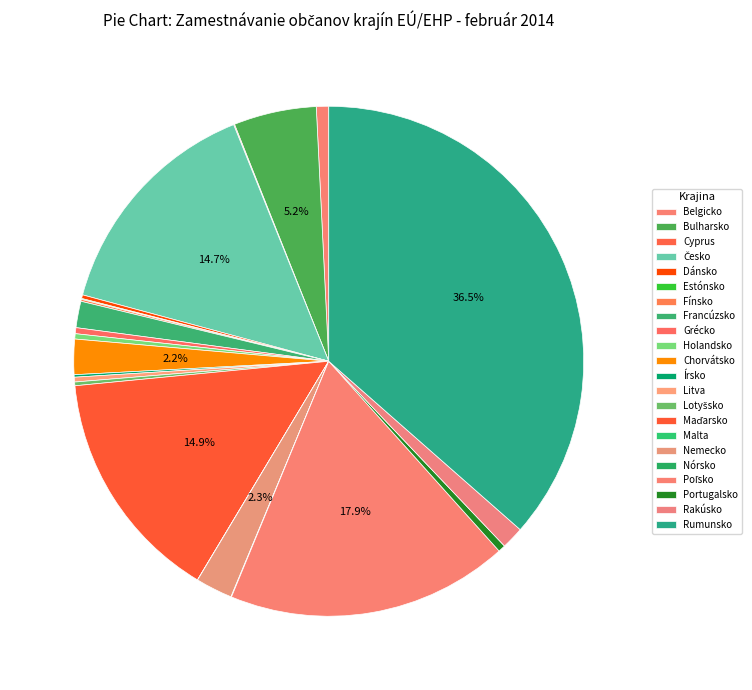

Is there any slice that represents more than half of the pie?

No